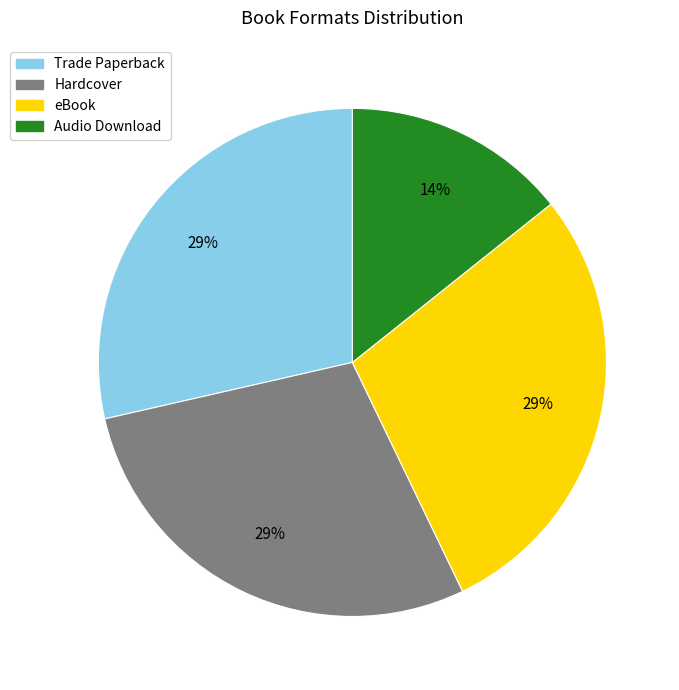

Does eBook represent more than half of the total?

No